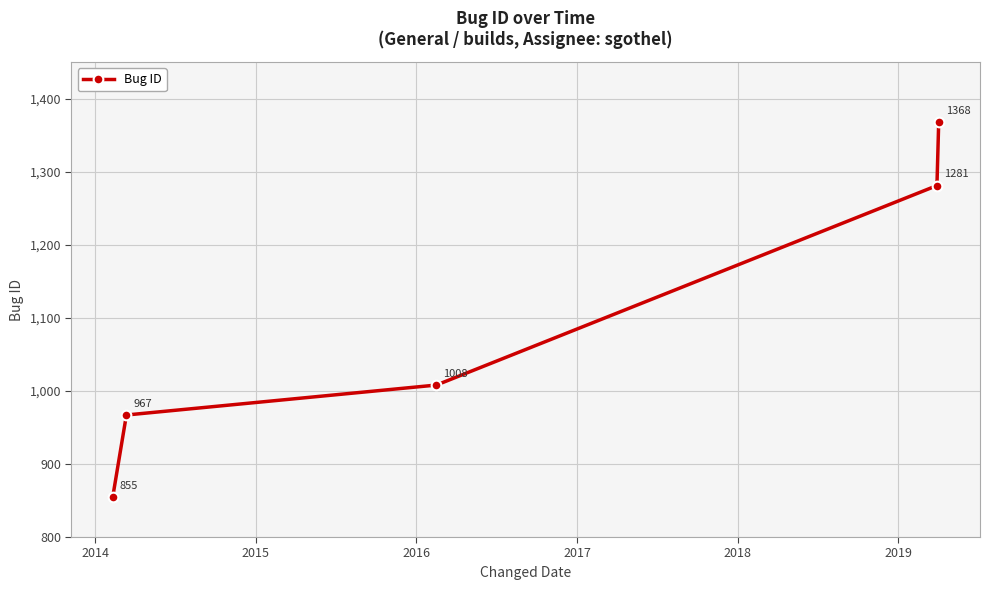

What is the difference between the maximum and minimum values?

513